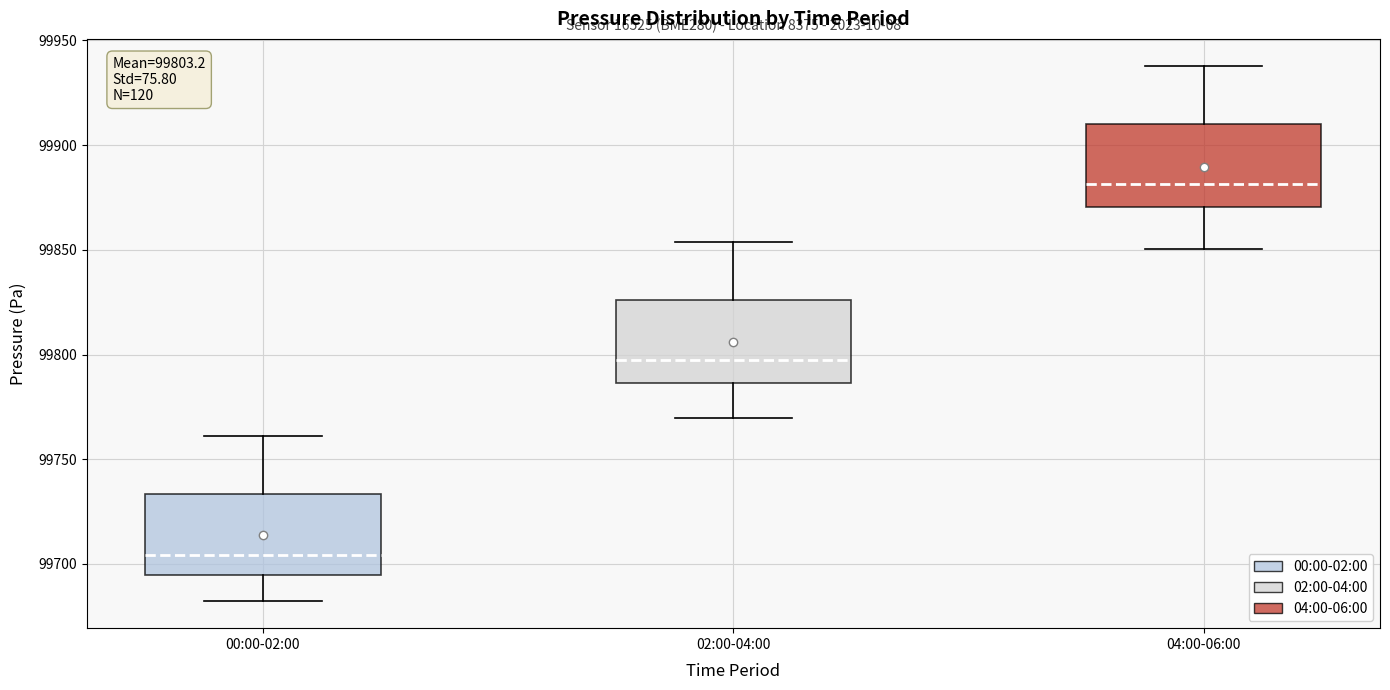

Which box's median line is the lowest?

00:00-02:00